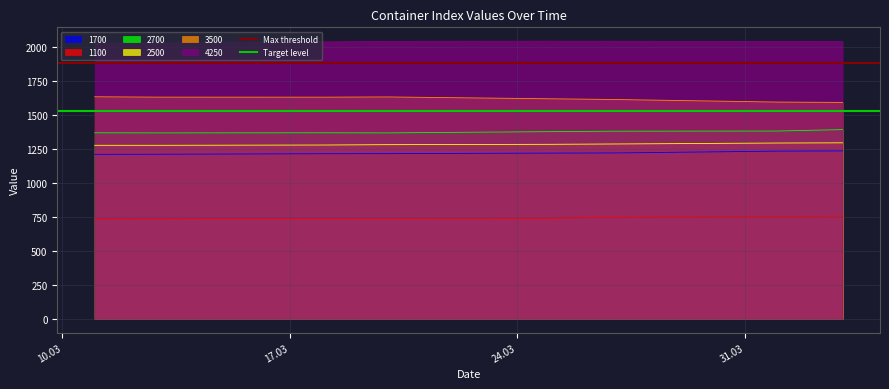

At how many categories does at least one series exceed 1824?

2